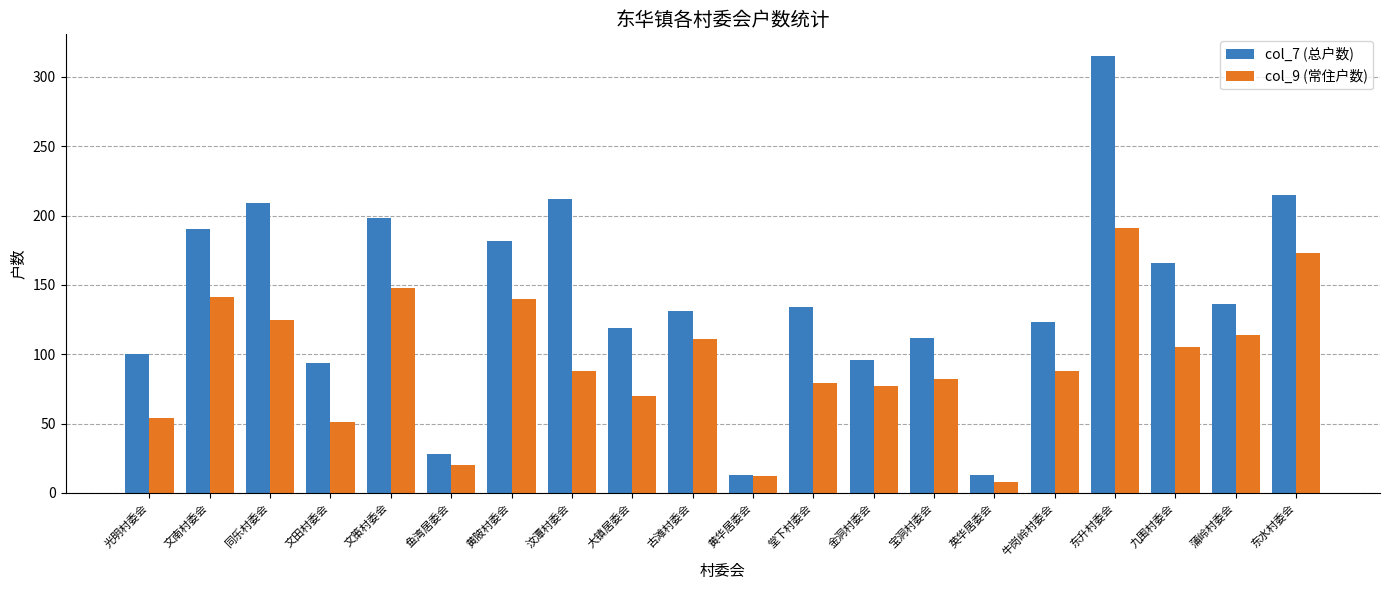

Rank the series by their average value, from lowest to highest.

col_9 (常住户数), col_7 (总户数)